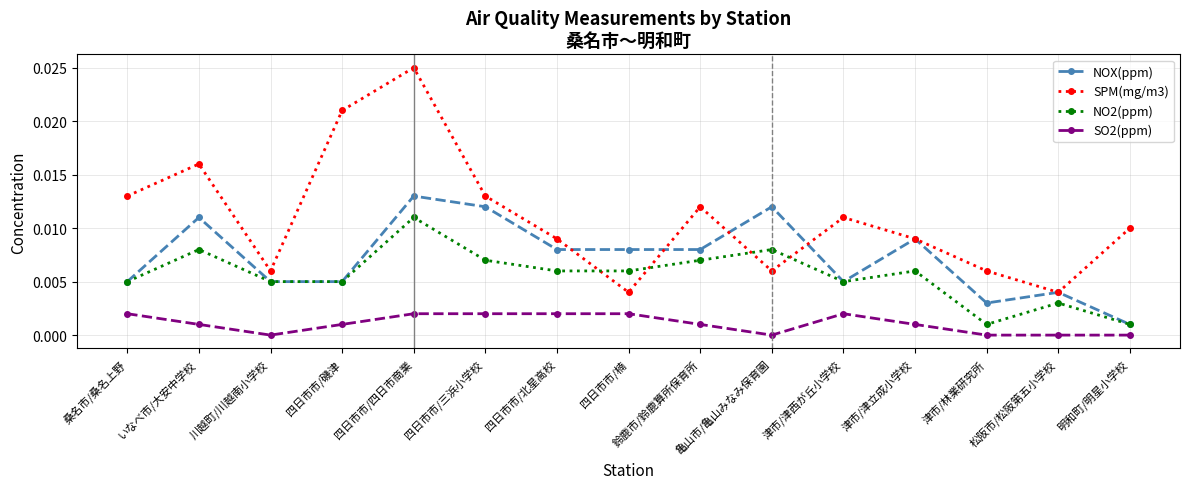

What is the sum of all NOX(ppm) values?

0.1